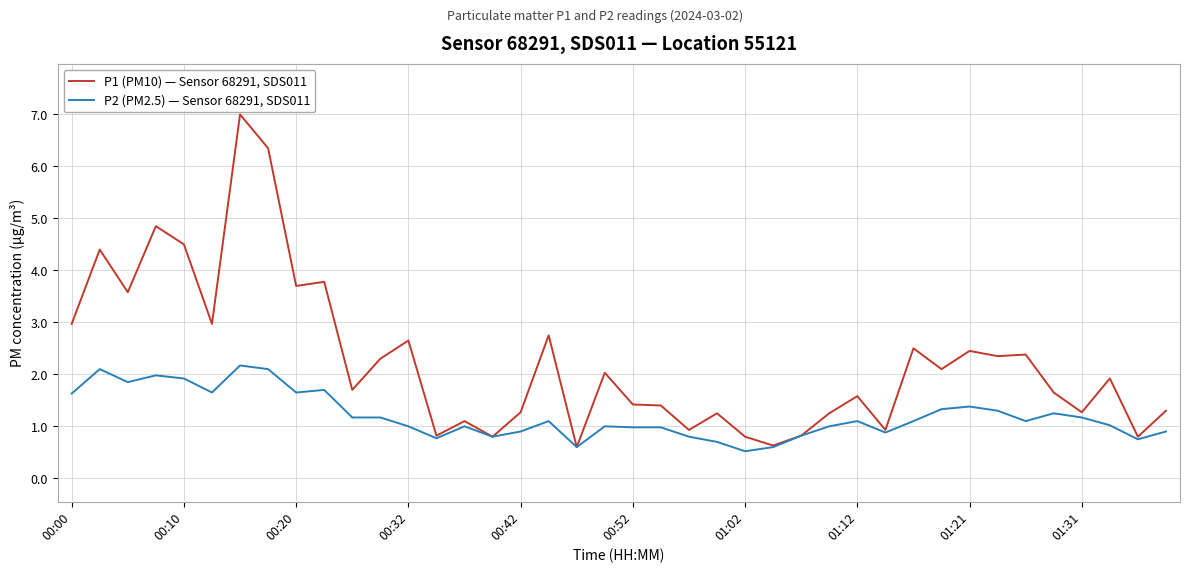

What is the lowest value of the P1 (PM10) — Sensor 68291, SDS011 series?

0.6